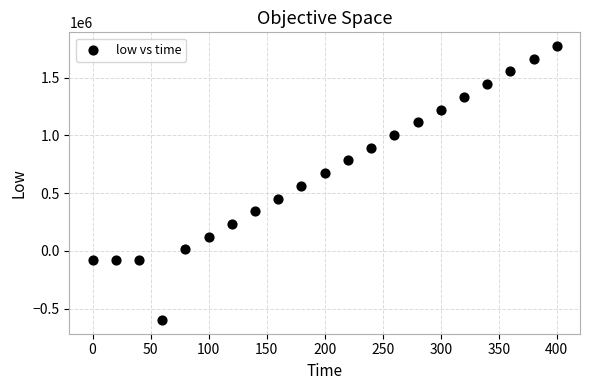

What is the range of Y values (max minus min)?

2370449.5